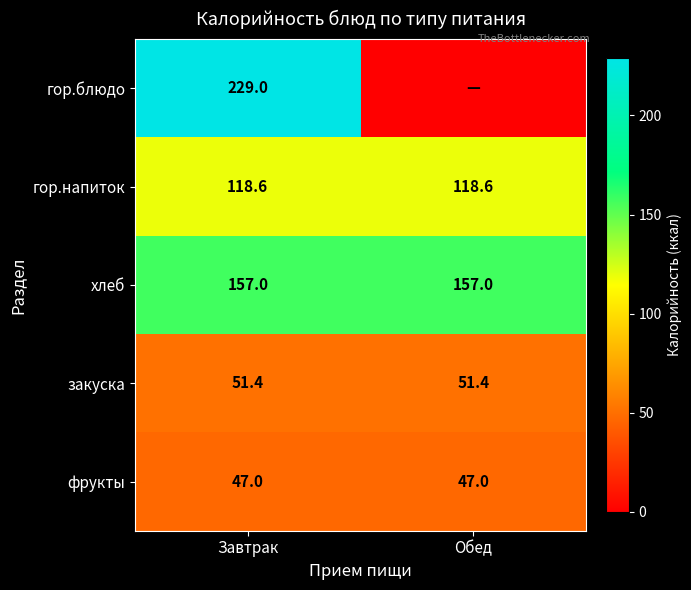

At which category does the chart reach its minimum across all series?

Обед